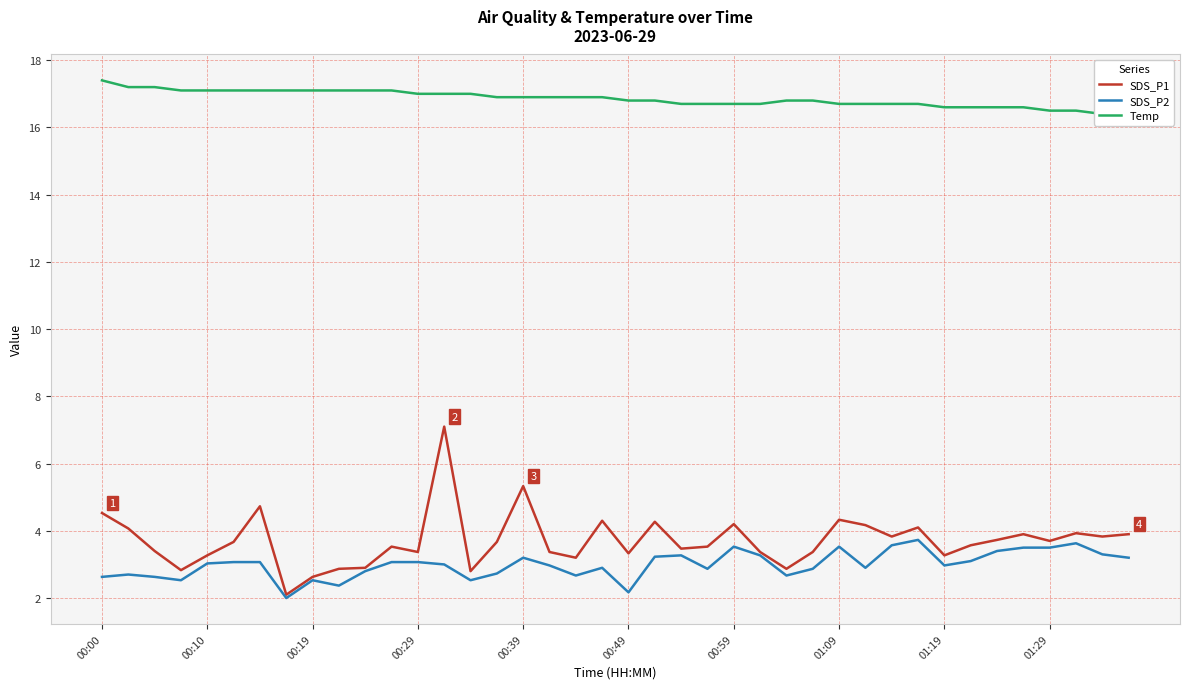

How many data points does each series have?

40